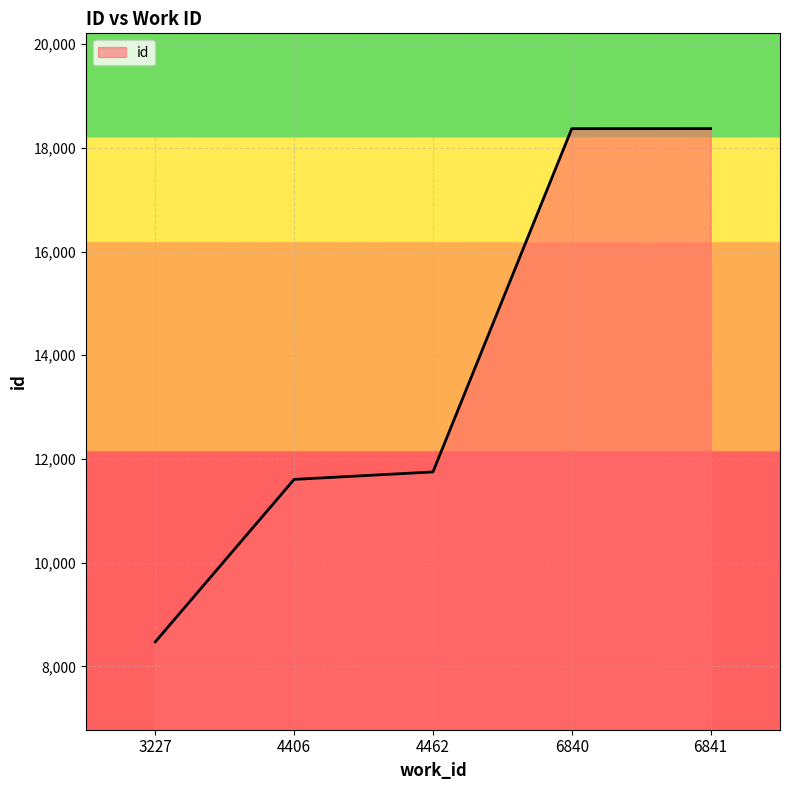

What is the ratio of the value at 6840 to the value at 3227?

2.2